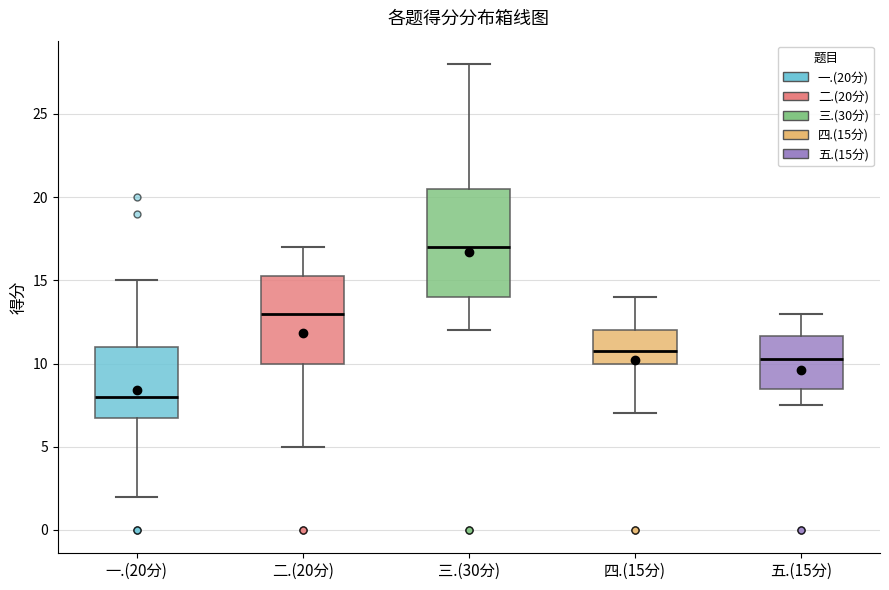

Reading left to right, read every box against the y-axis: the position of its median line, the range the box covers, and the ends of its whiskers. The values are not printed on the chart, so give them approximately, as read against the axis.

一.(20分): median 8.0, box 7.0 to 11.0, whiskers 2.0 to 15.0
二.(20分): median 13.0, box 10.0 to 15.5, whiskers 5.0 to 17.0
三.(30分): median 17.0, box 14.0 to 20.5, whiskers 12.0 to 28.0
四.(15分): median 11.0, box 10.0 to 12.0, whiskers 7.0 to 14.0
五.(15分): median 10.5, box 8.5 to 11.5, whiskers 7.5 to 13.0